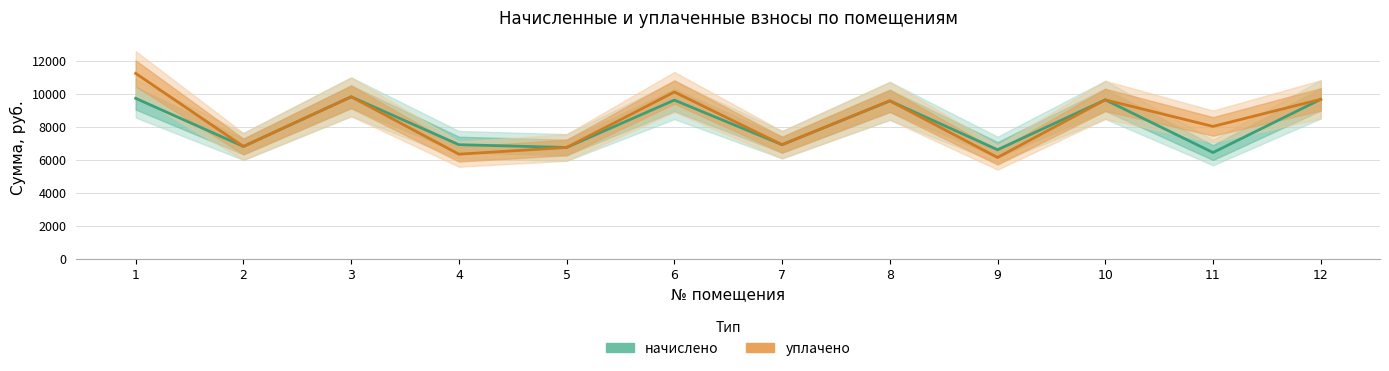

Which category has the lowest value across all series?

9